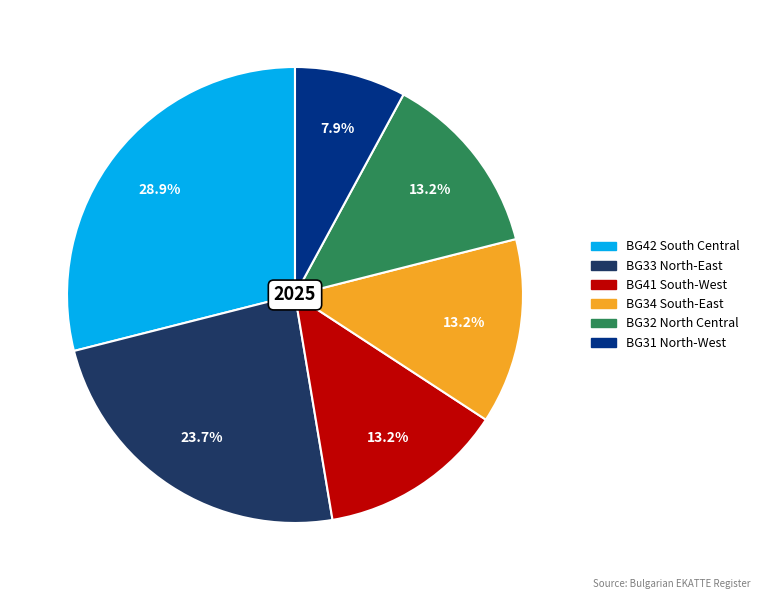

To the nearest percent, what is the average slice percentage?

17%